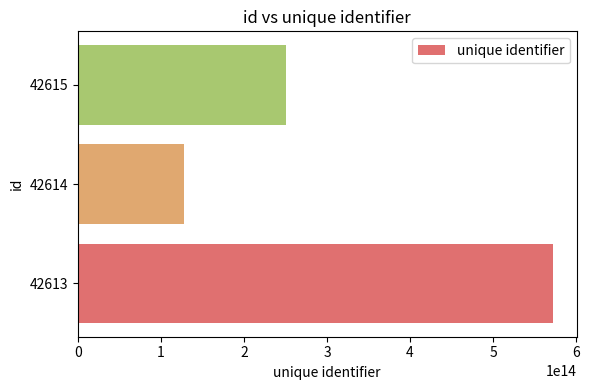

What is the ratio of the value at 42614 to the value at 42615?

0.5